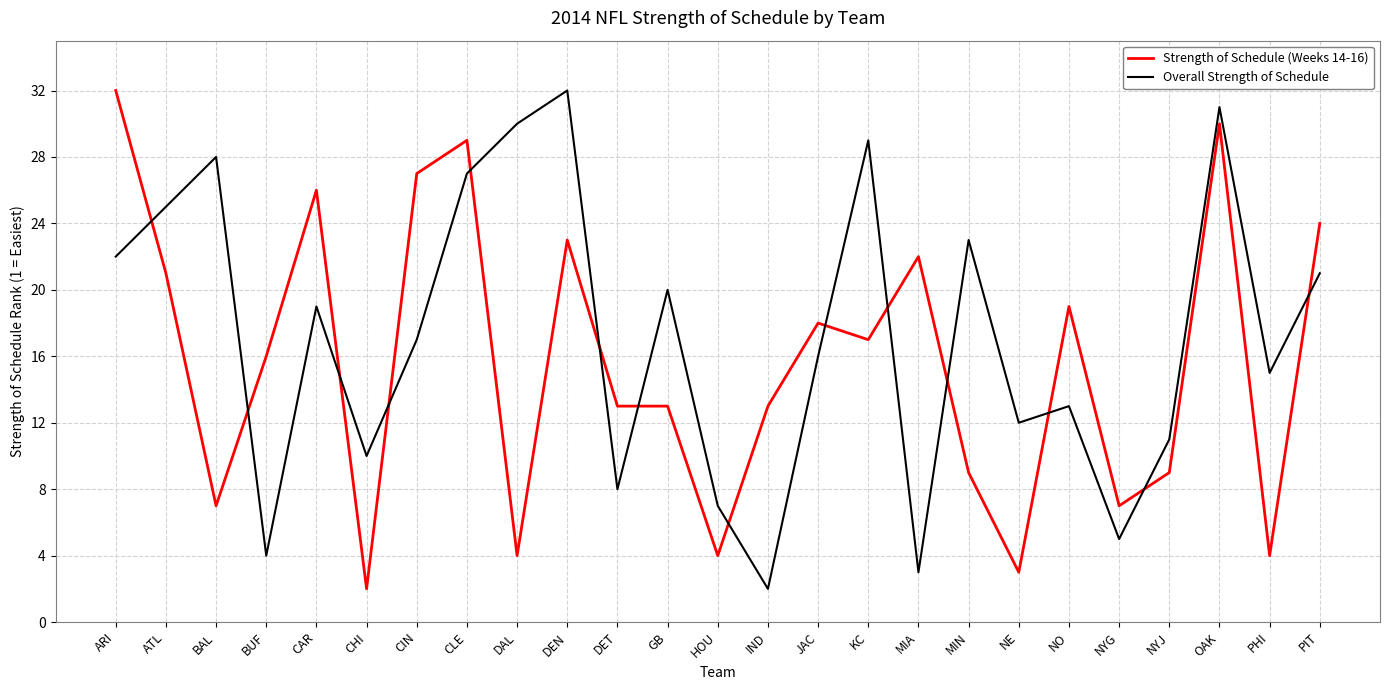

How many lines are shown in the chart?

2